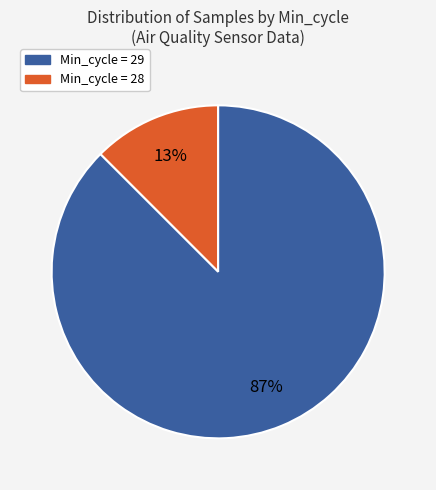

To the nearest percent, what is the average slice percentage?

50%